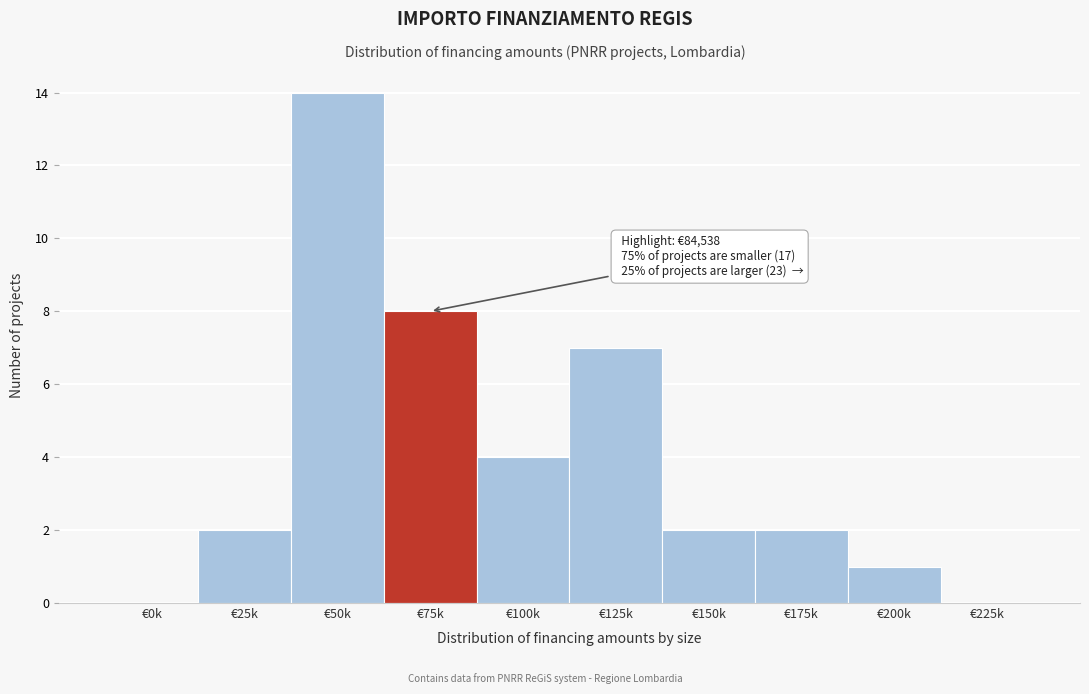

Reading right to left, transcribe all the data shown in this chart.

€225k=0	€200k=1	€175k=2	€150k=2	€125k=7	€100k=4	€75k=8	€50k=14	€25k=2	€0k=0